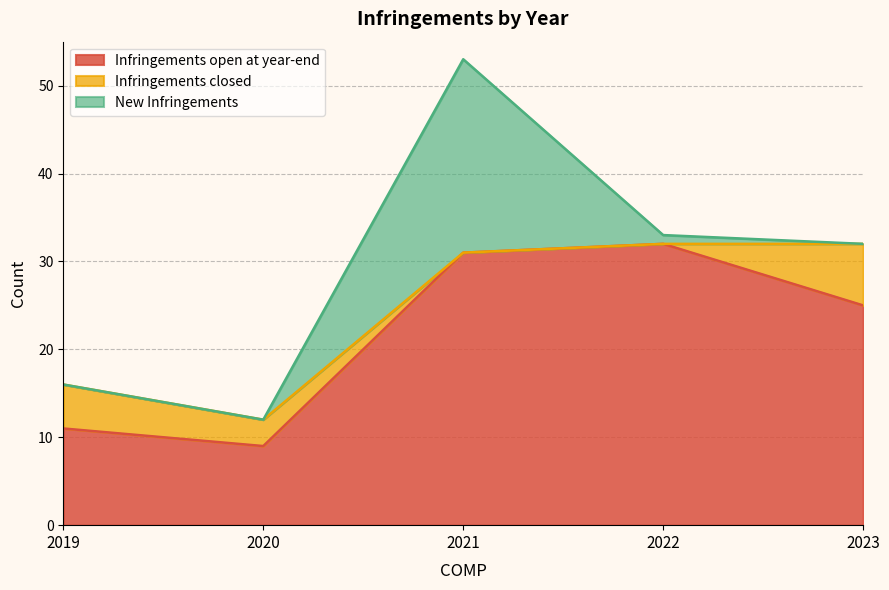

Does the chart display data point markers on the line(s)?

No